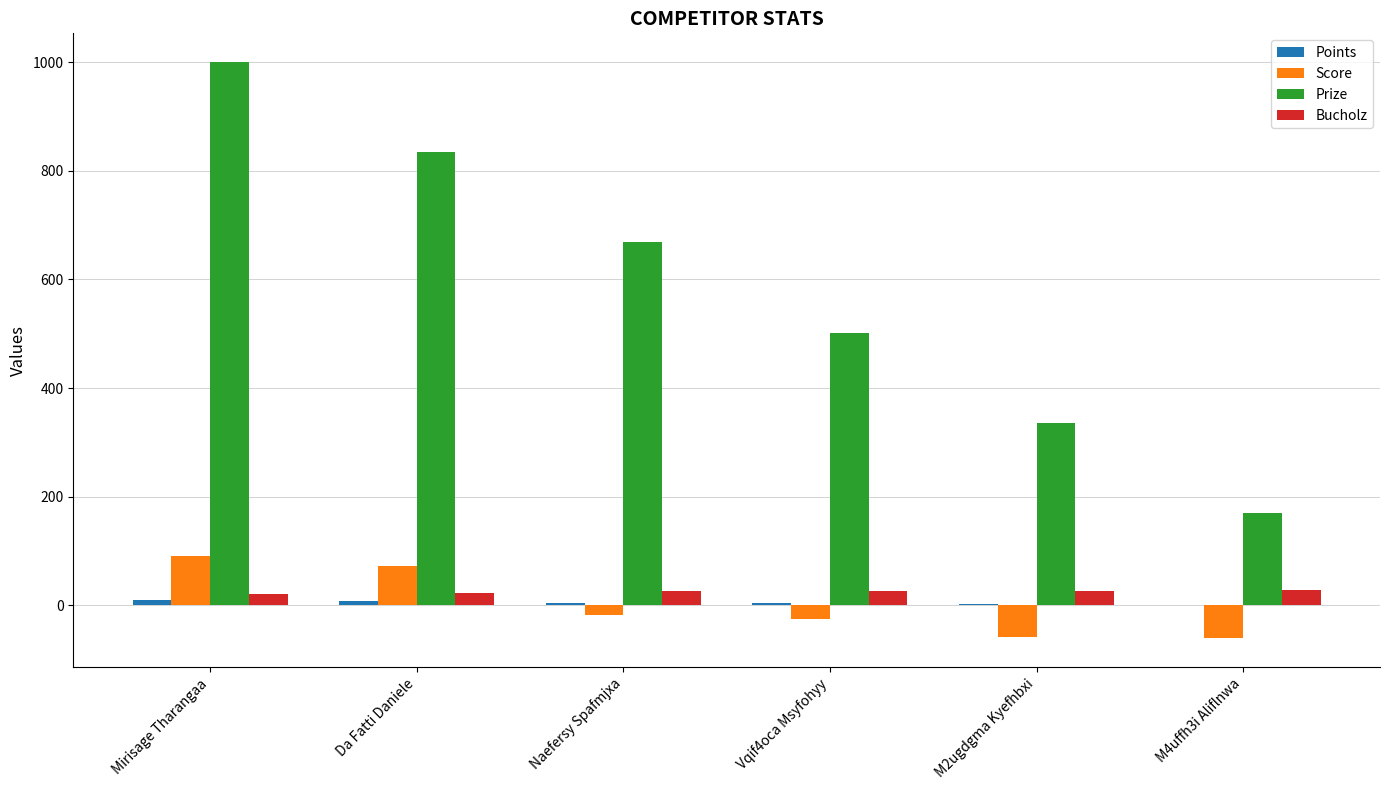

Between Da Fatti Daniele and Naefersy Spafmjxa, which series saw the biggest shift?

Prize